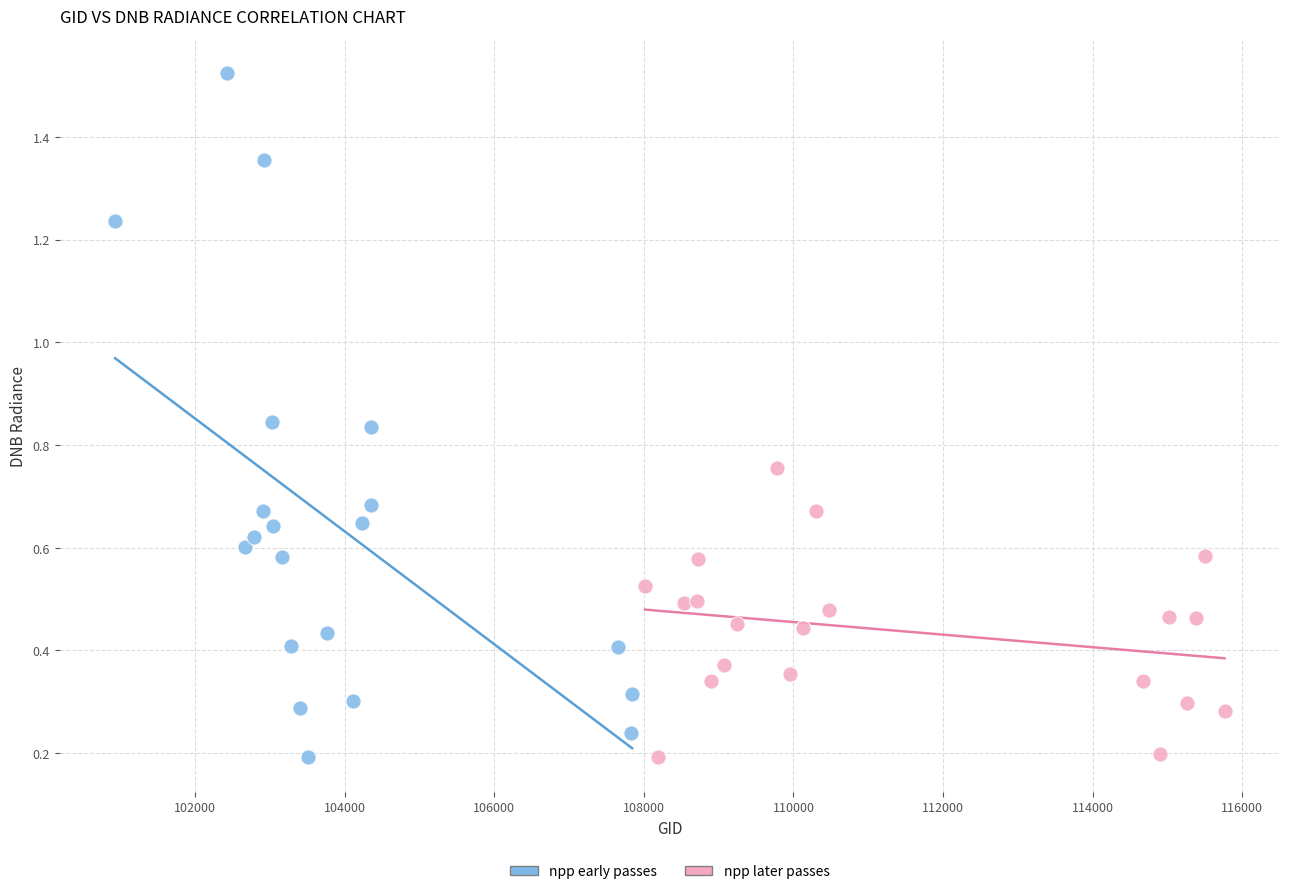

What are all the series names shown in the legend?

npp early passes, npp later passes